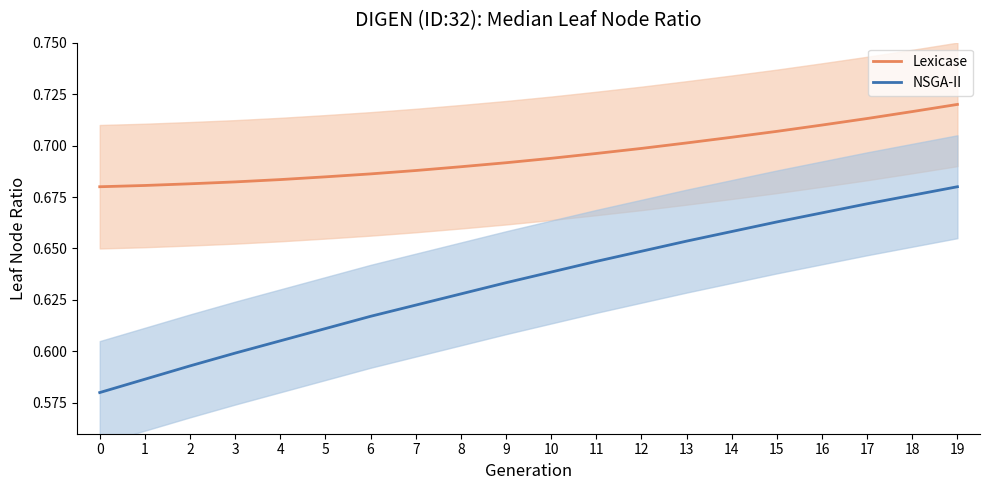

Rank the series at 17 from lowest to highest value.

NSGA-II, Lexicase